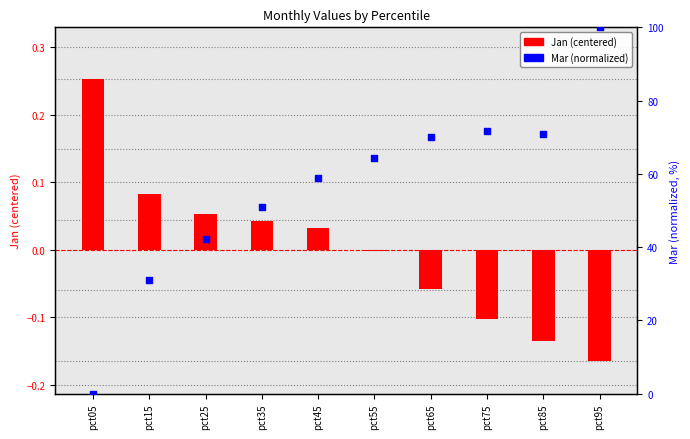

At which category is the sum across all series the highest?

pct95